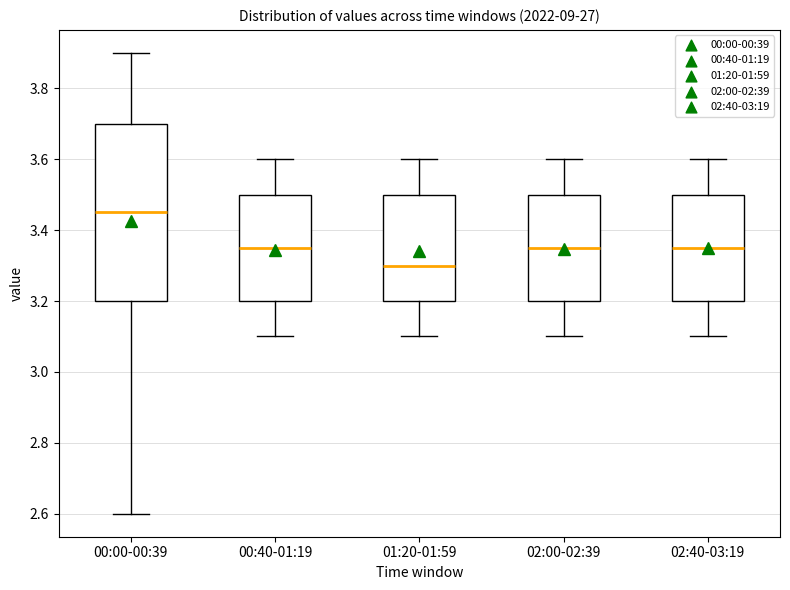

Reading left to right, transcribe this box plot: for each box, give where its median line is, the range the box spans, and where its two whiskers end, as read against the y-axis. The values are not printed on the chart, so give them approximately, as read against the axis.

00:00-00:39: median 3.46, box 3.20 to 3.70, whiskers 2.60 to 3.90
00:40-01:19: median 3.36, box 3.20 to 3.50, whiskers 3.10 to 3.60
01:20-01:59: median 3.30, box 3.20 to 3.50, whiskers 3.10 to 3.60
02:00-02:39: median 3.36, box 3.20 to 3.50, whiskers 3.10 to 3.60
02:40-03:19: median 3.36, box 3.20 to 3.50, whiskers 3.10 to 3.60